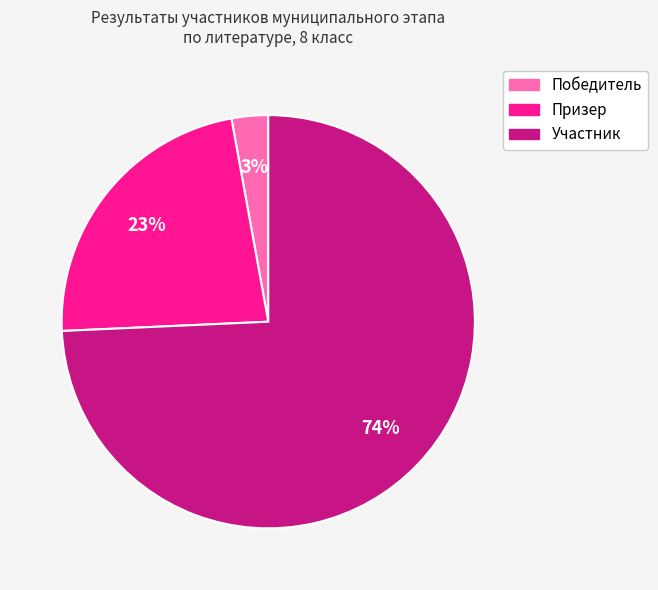

Between Победитель and Участник, which is larger?

Участник